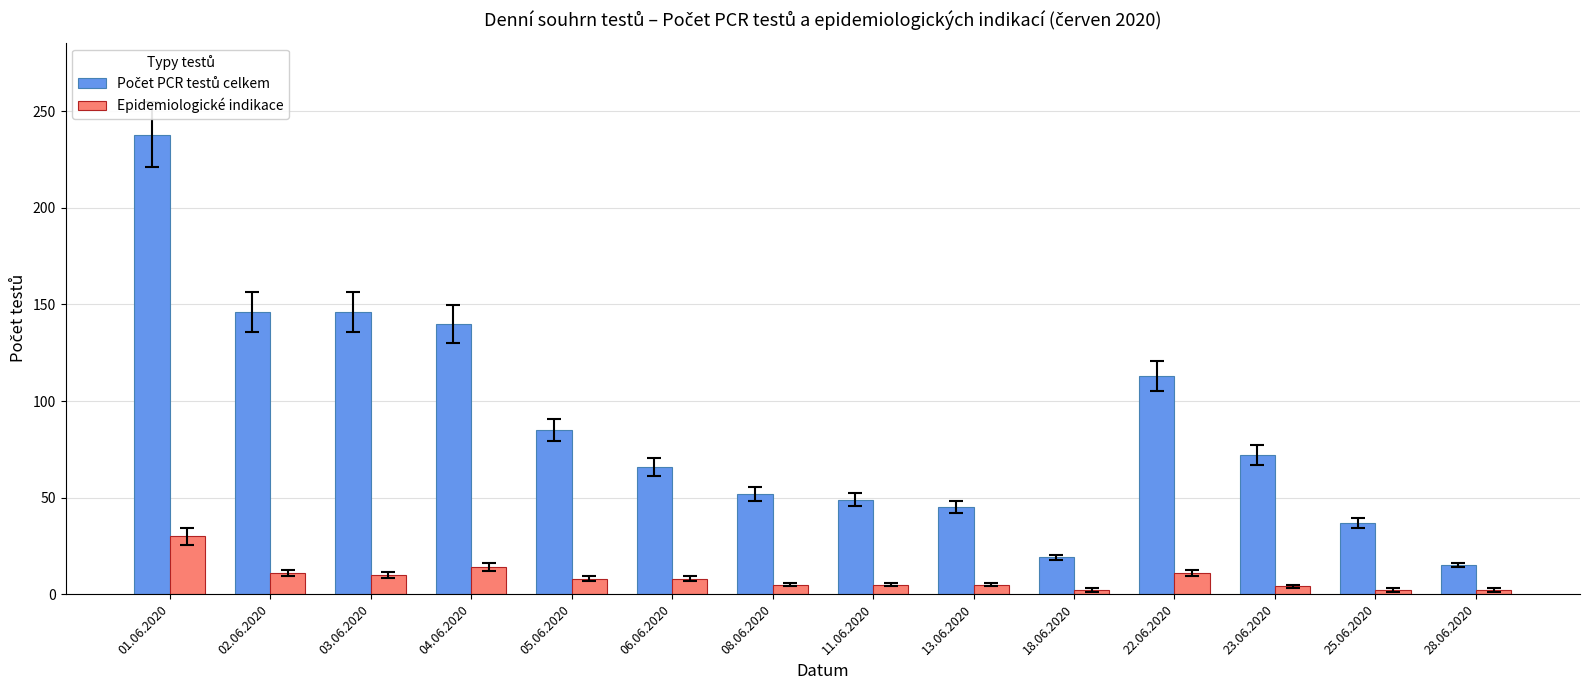

Is it true that Epidemiologické indikace equals 8 at 06.06.2020?

True